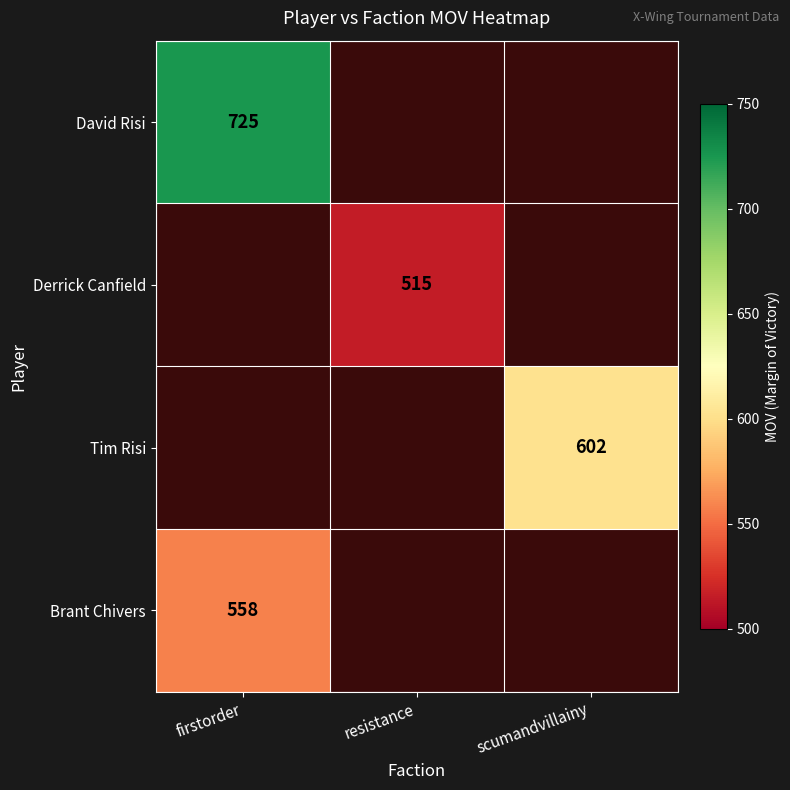

Is it true that David Risi equals 205 at firstorder?

False